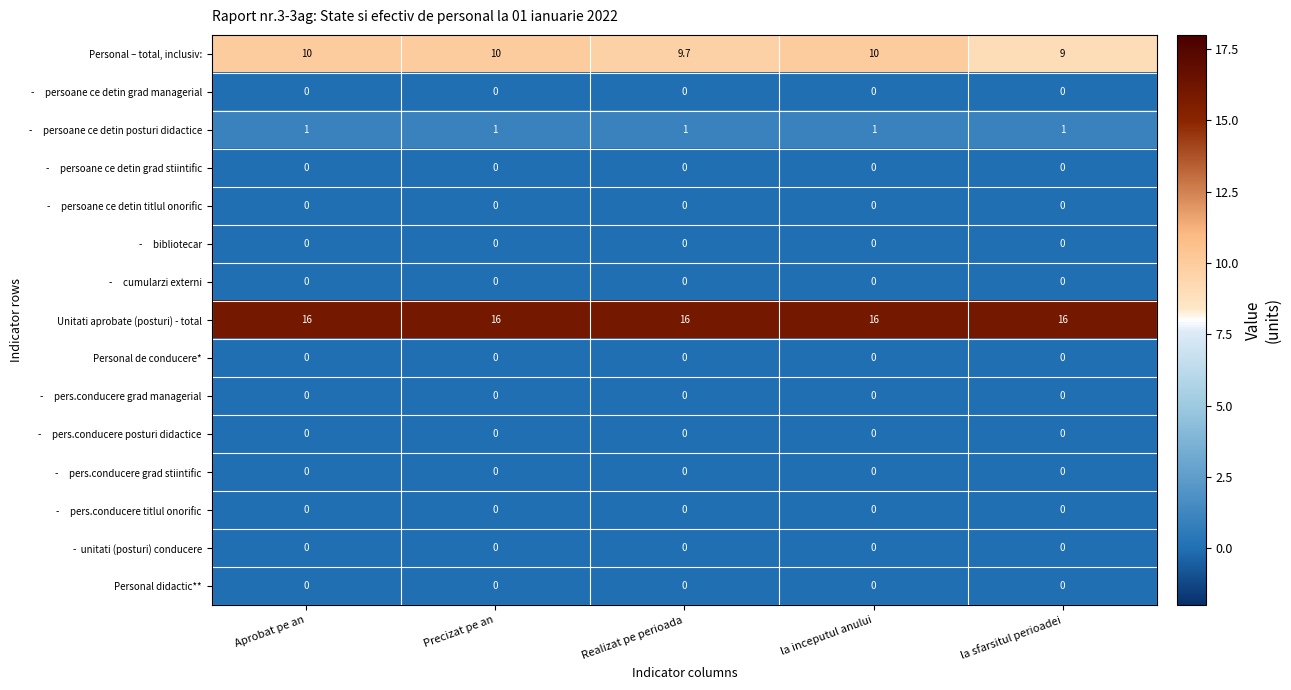

What is the maximum value shown in the chart?

16.0